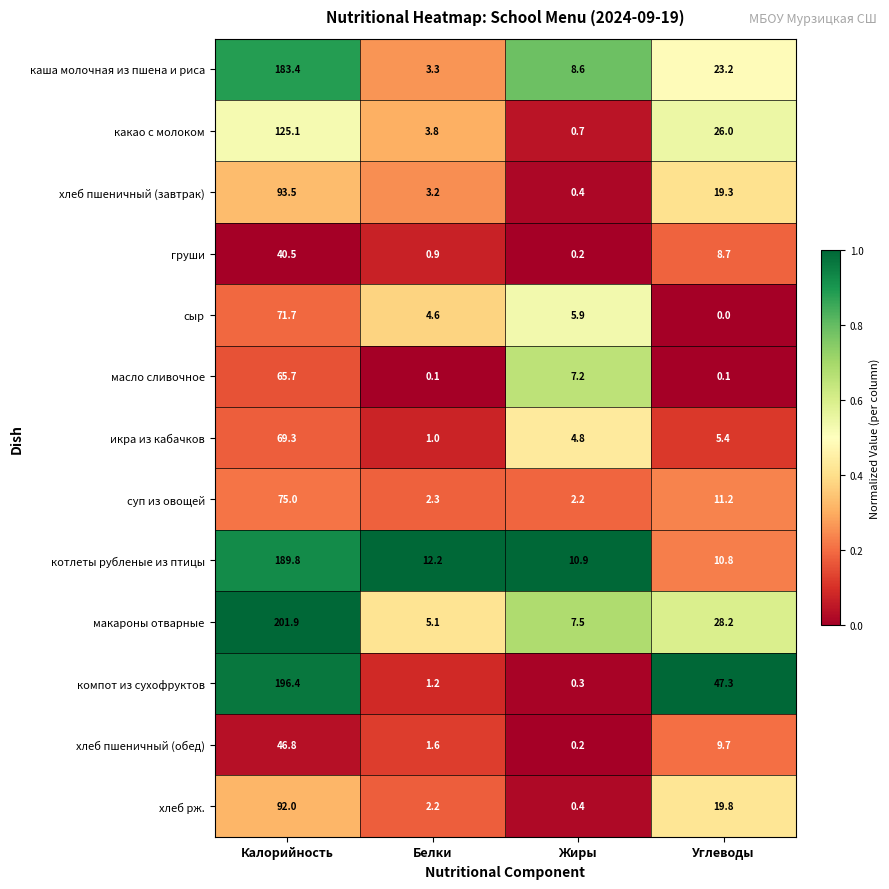

What is the difference between the highest and lowest values at Белки?

12.1